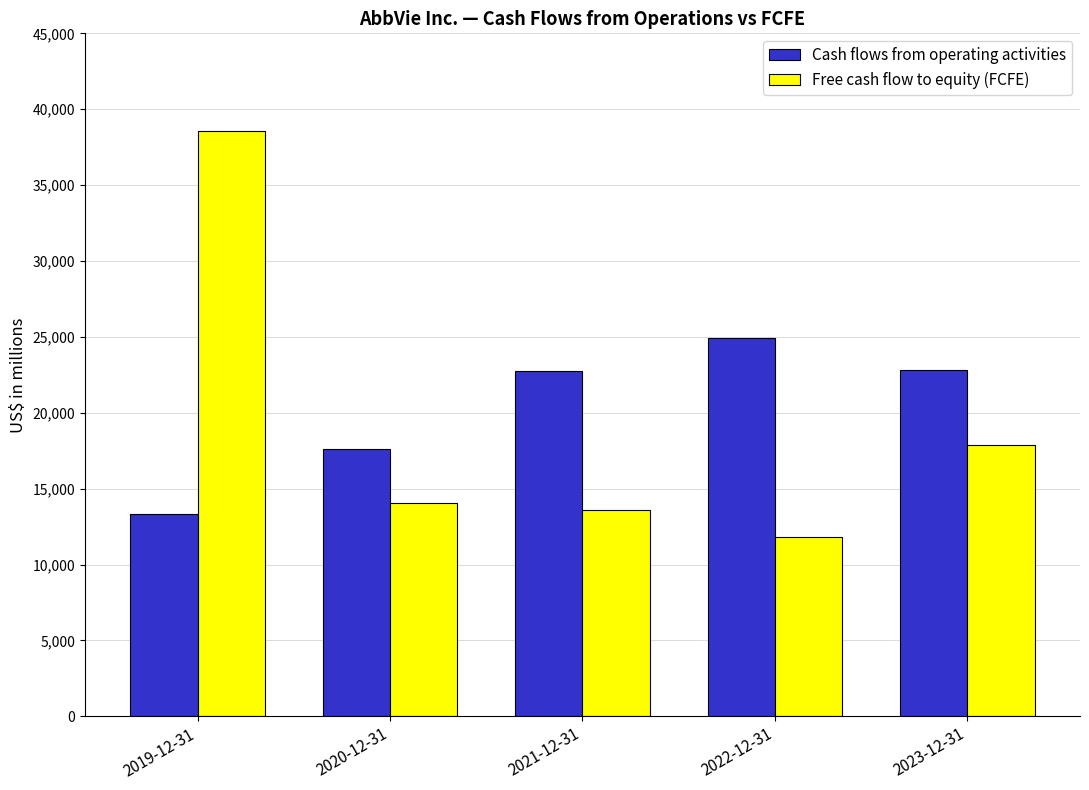

Which series has the largest range (max minus min)?

Free cash flow to equity (FCFE)